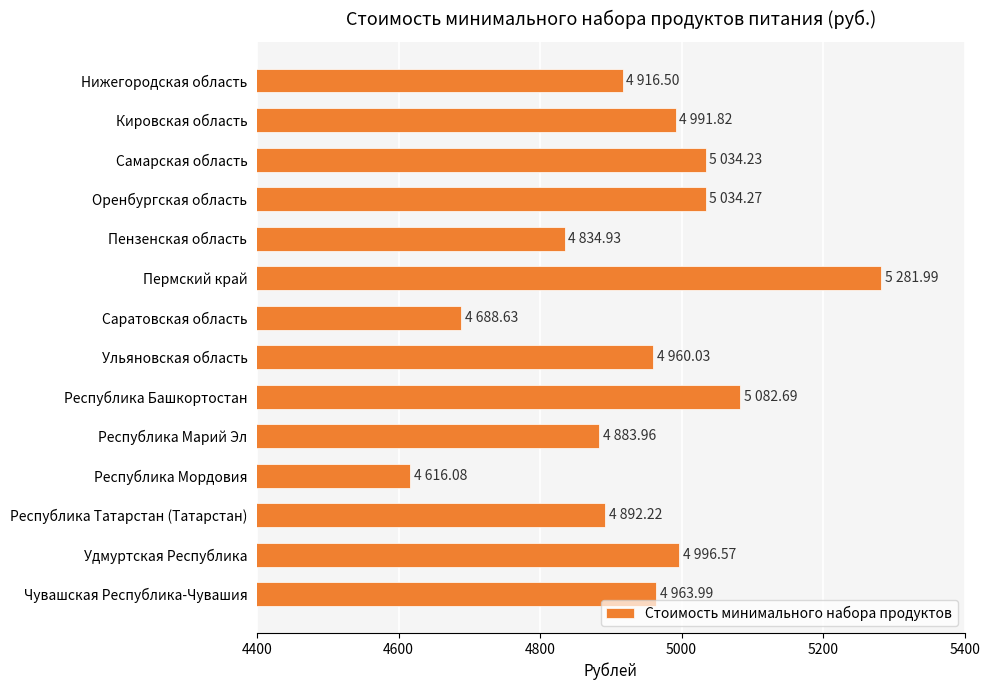

What is the value of the 7th bar from the top?

4688.6